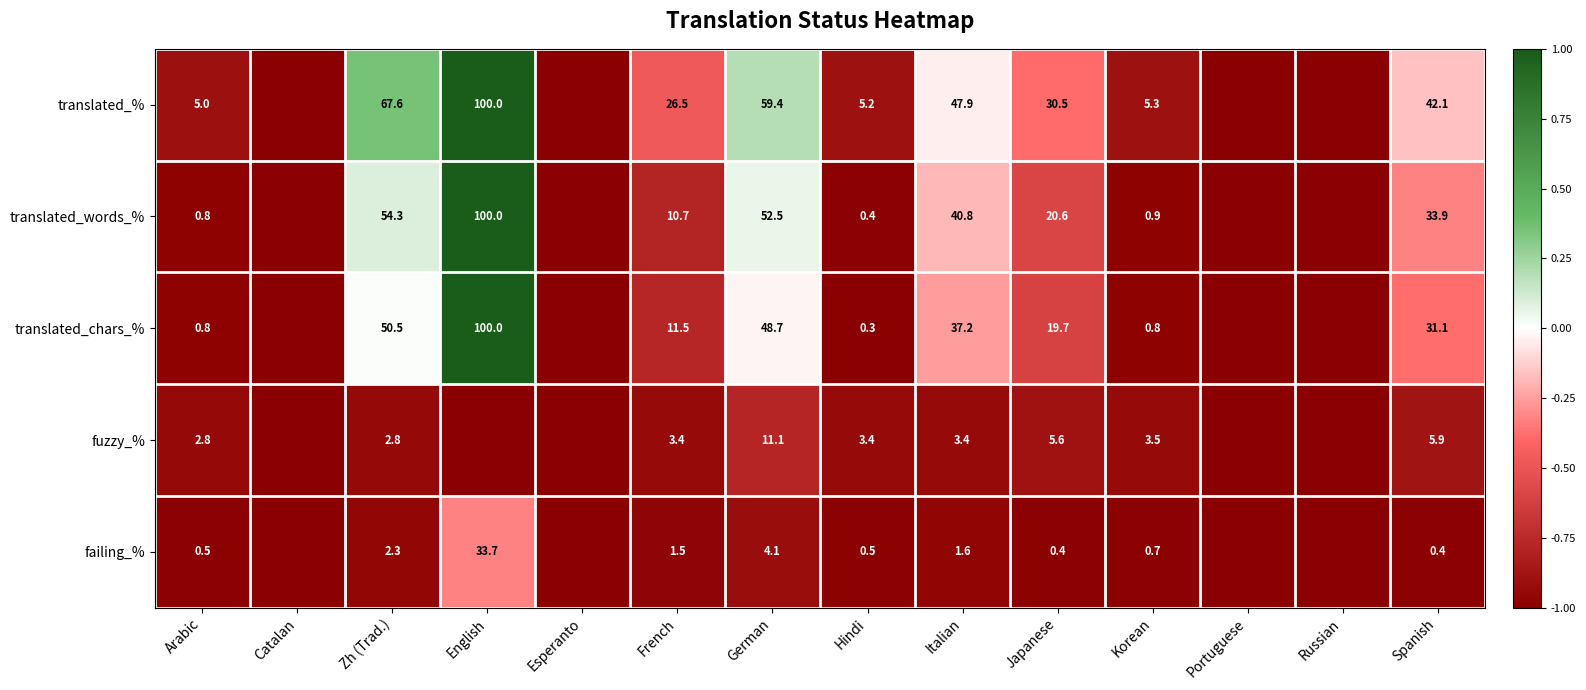

Which series changed the most between Esperanto and Portuguese?

translated_%